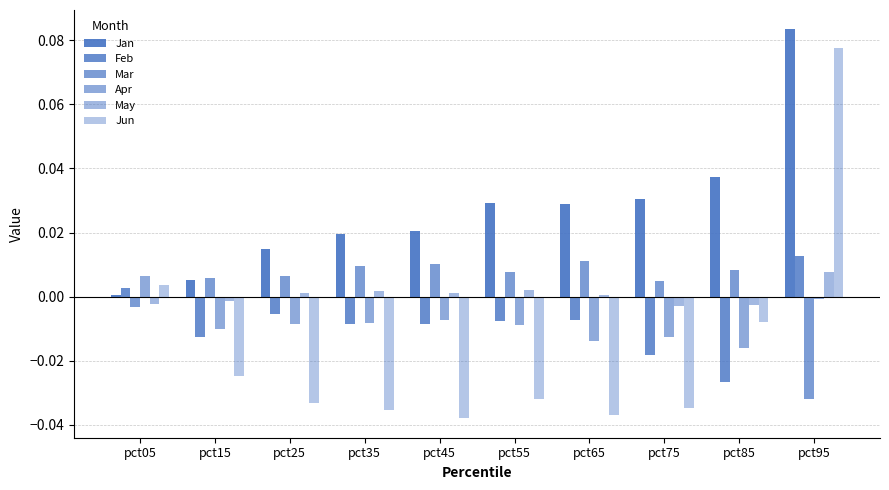

How many values in the Jun series exceed 0?

2